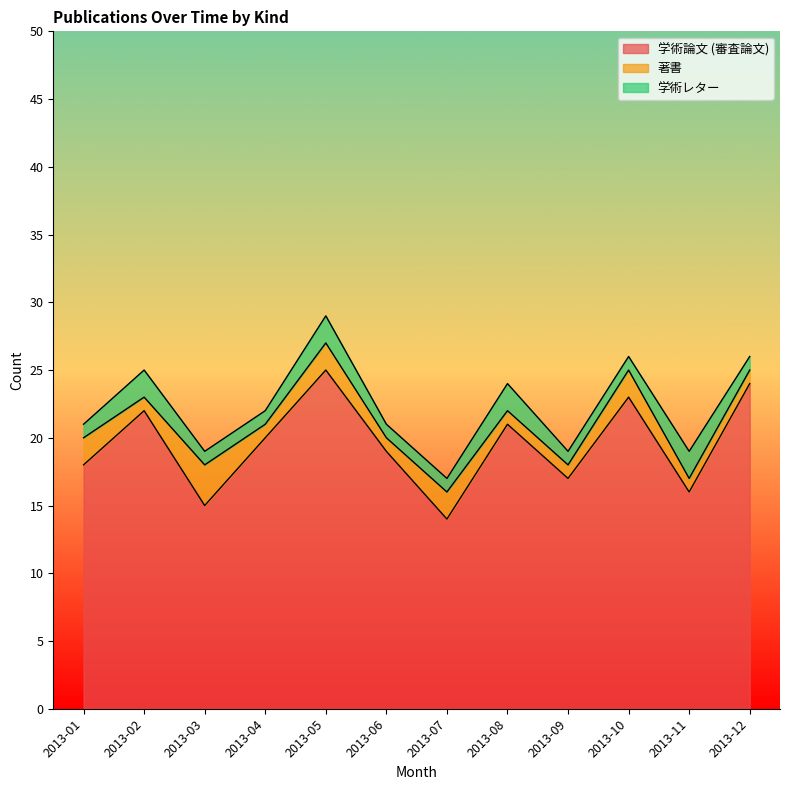

Reading right to left, extract all data points from this chart.

学術論文 (審査論文): 24	16	23	17	21	14	19	25	20	15	22	18
著書: 1	1	2	1	1	2	1	2	1	3	1	2
学術レター: 1	2	1	1	2	1	1	2	1	1	2	1